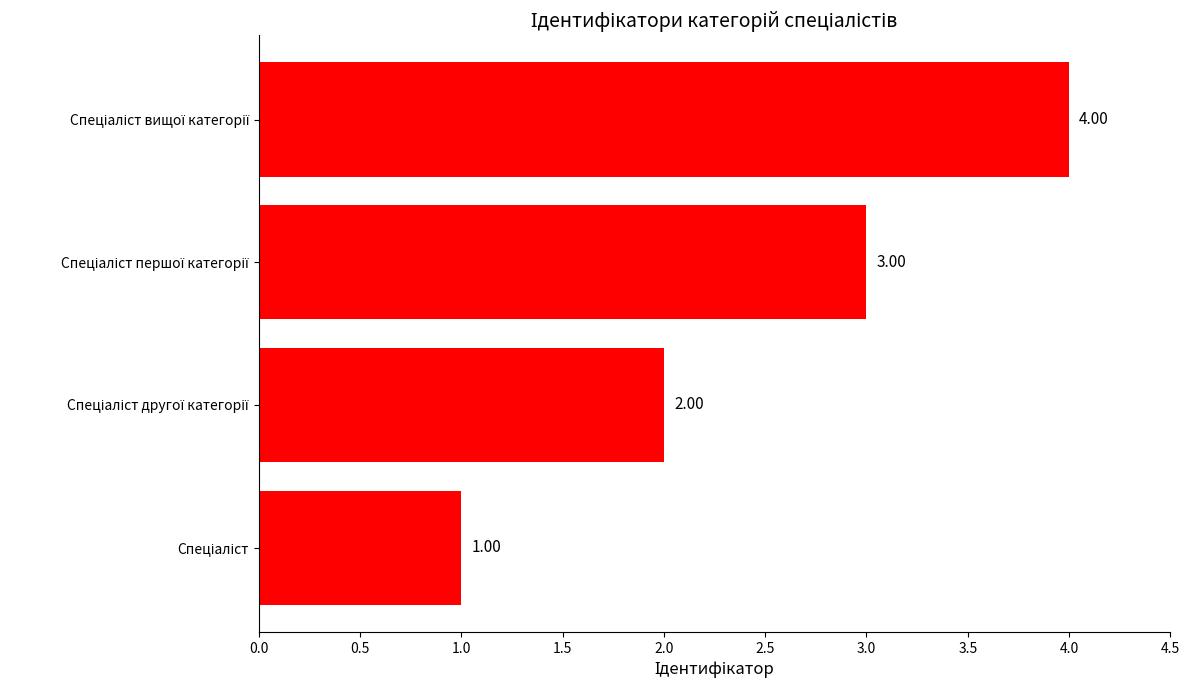

What is the sum of all values?

10